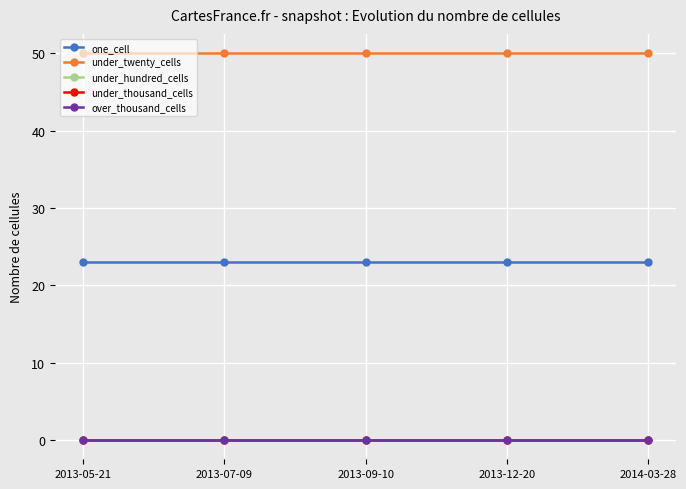

Which series has the largest total across all categories?

under_twenty_cells